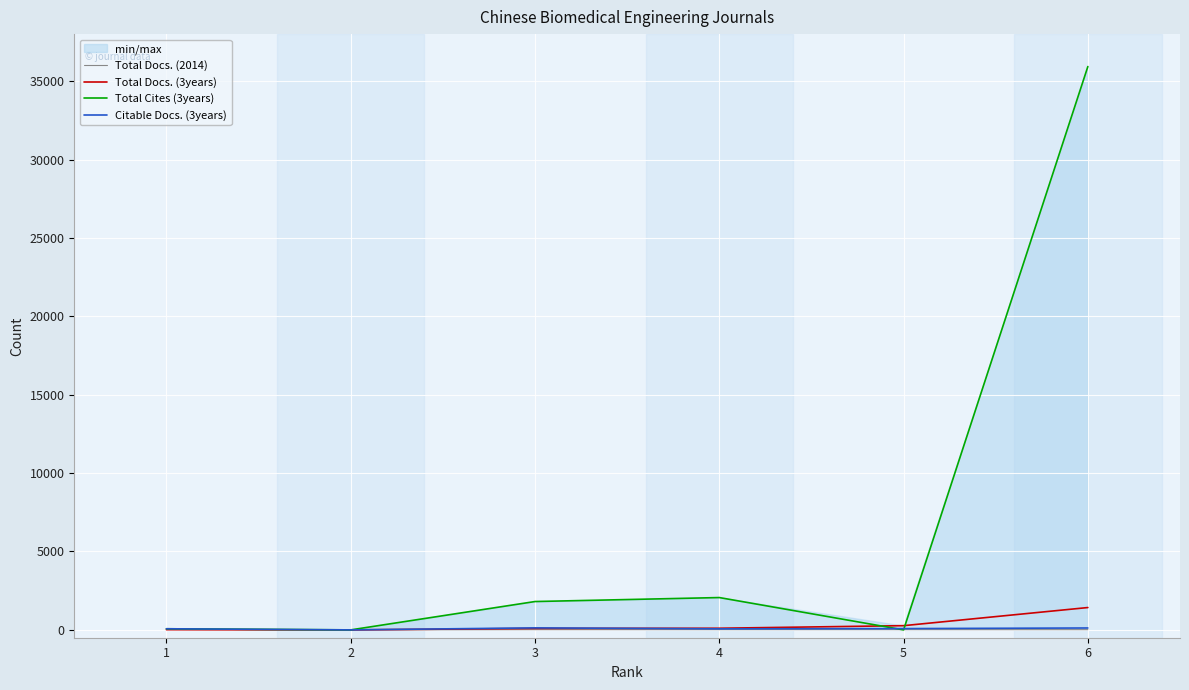

Reading left to right, what are all the values shown in this chart?

Total Docs. (2014): 1=30	2=0	3=14	4=14	5=15	6=12
Total Docs. (3years): 1=14	2=0	3=93	4=105	5=269	6=1425
Total Cites (3years): 1=71	2=0	3=1808	4=2062	5=0	6=35931
Citable Docs. (3years): 1=71	2=0	3=128	4=66	5=82	6=121